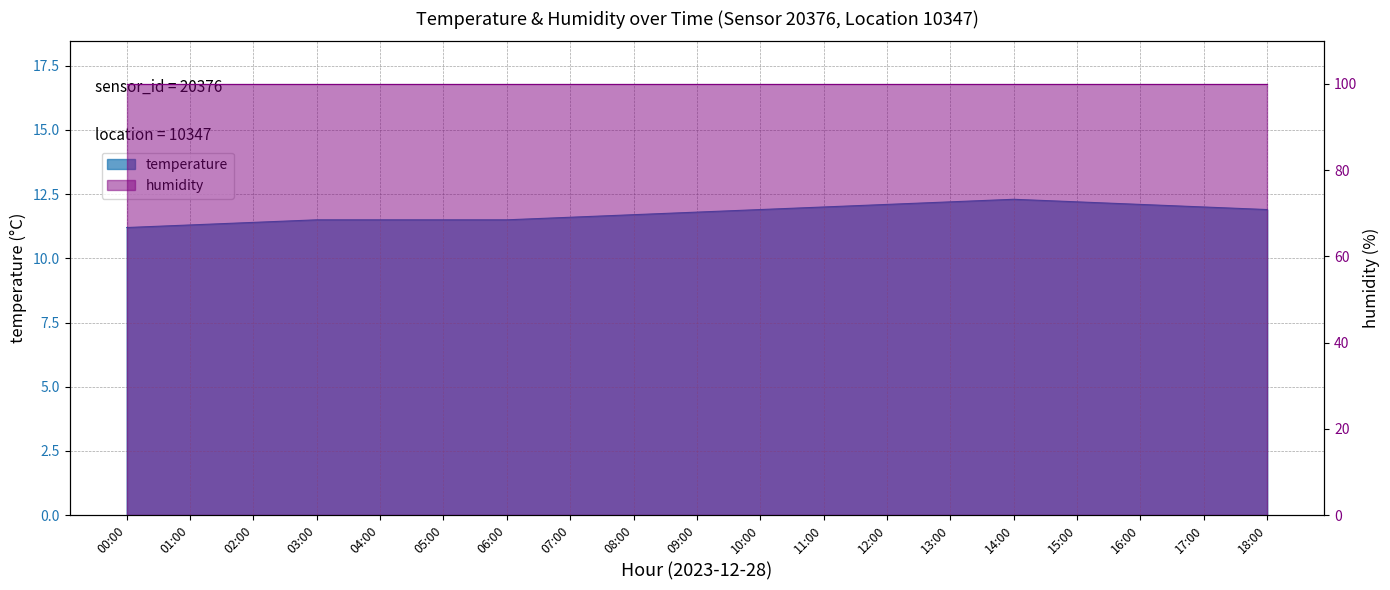

True or false: the data has more than 0 interior local peaks.

True